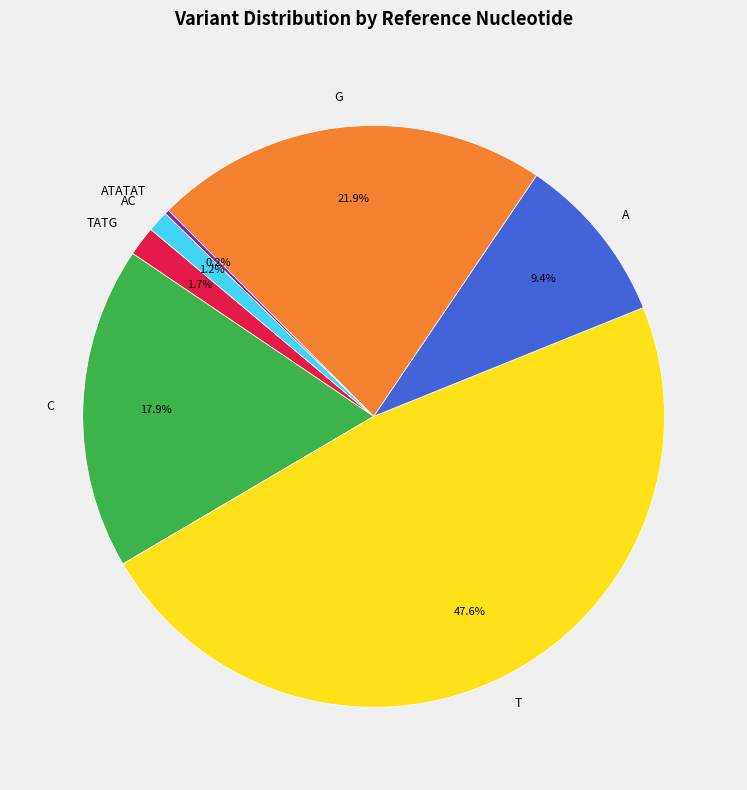

To the nearest percent, what is the difference between the T and C slice percentages?

30%